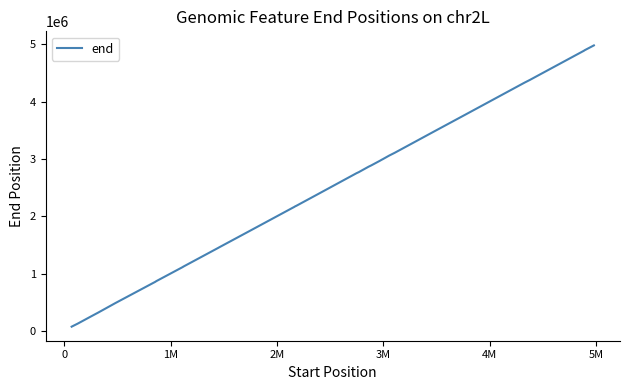

What is the maximum value shown in the chart?

4981883